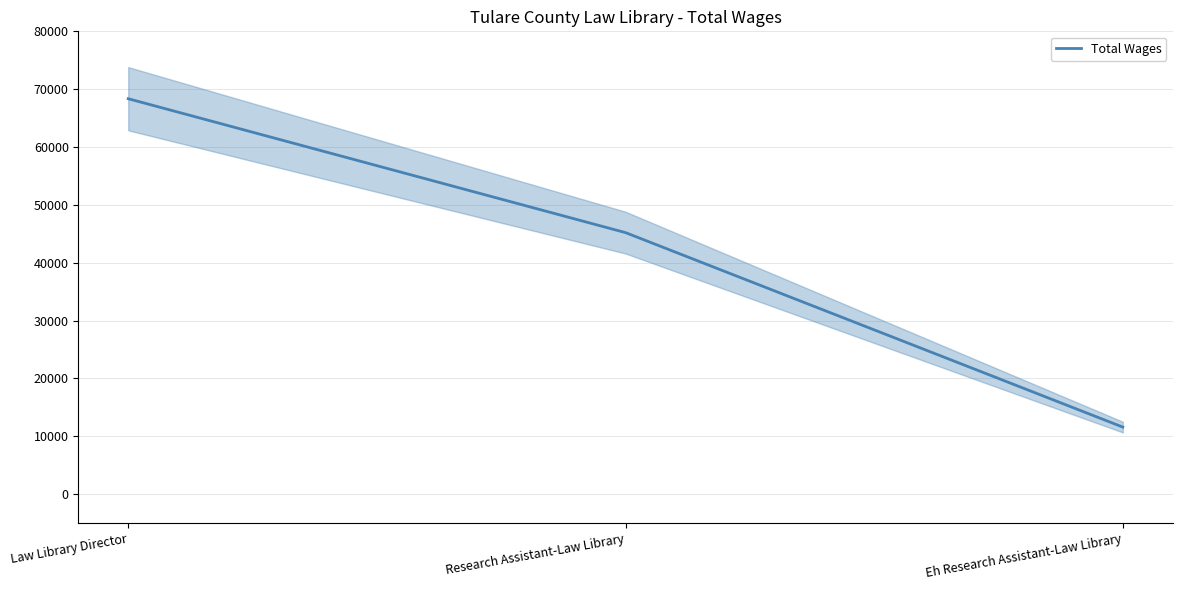

Reading left to right, what are all the values shown in this chart?

Law Library Director=68350	Research Assistant-Law Library=45203	Eh Research Assistant-Law Library=11583